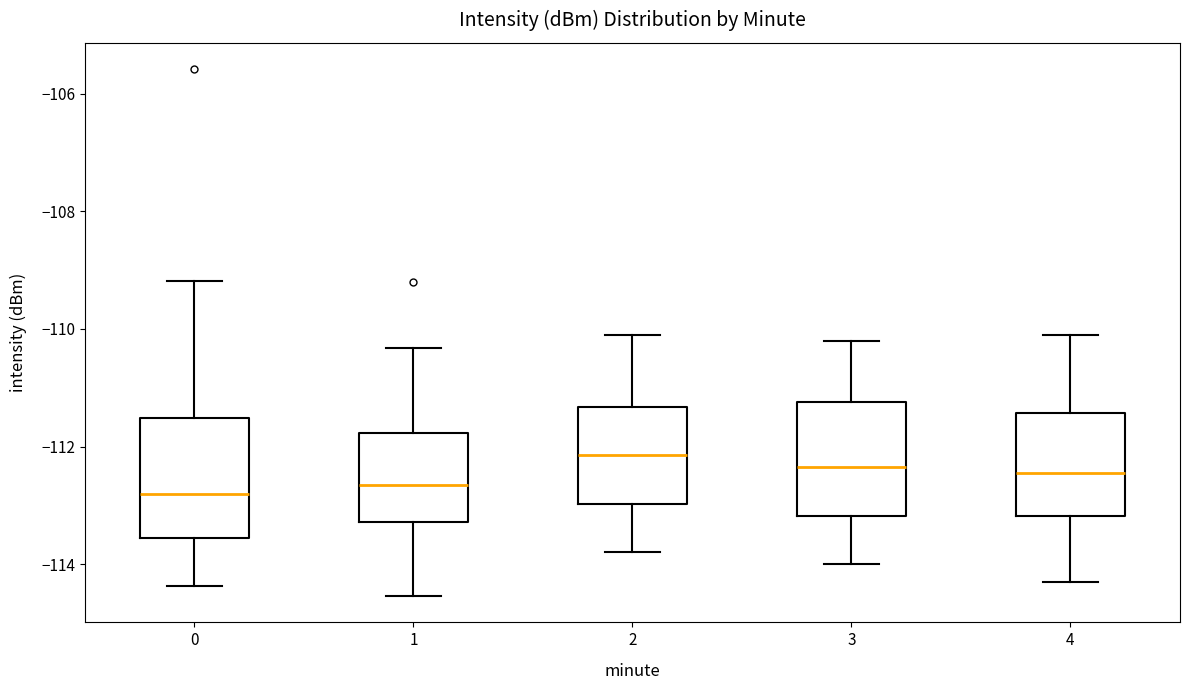

Where does the upper whisker of the box at x = 4 end on the y-axis? The values are not printed on the chart, so give them approximately, as read against the axis.

-110.0